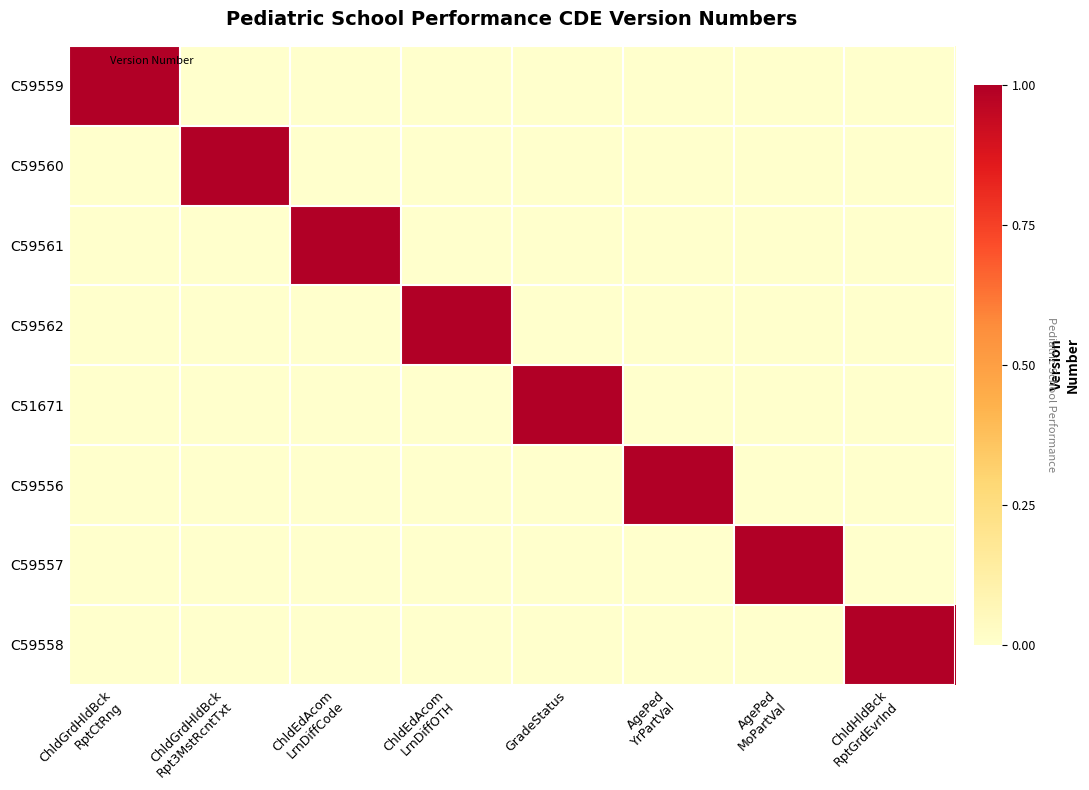

Rank the series at ChldGrdHldBck RptCtRng from highest to lowest value.

C59559, C59560, C59561, C59562, C51671, C59556, C59557, C59558